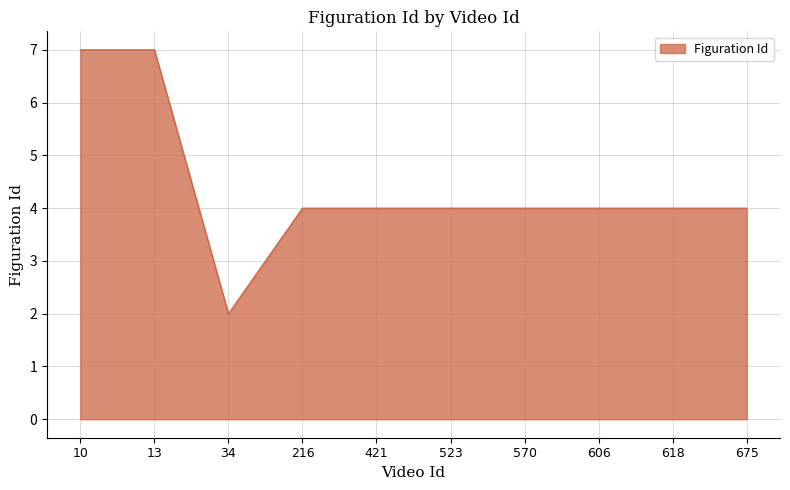

Reading left to right, transcribe all the data shown in this chart.

7	7	2	4	4	4	4	4	4	4